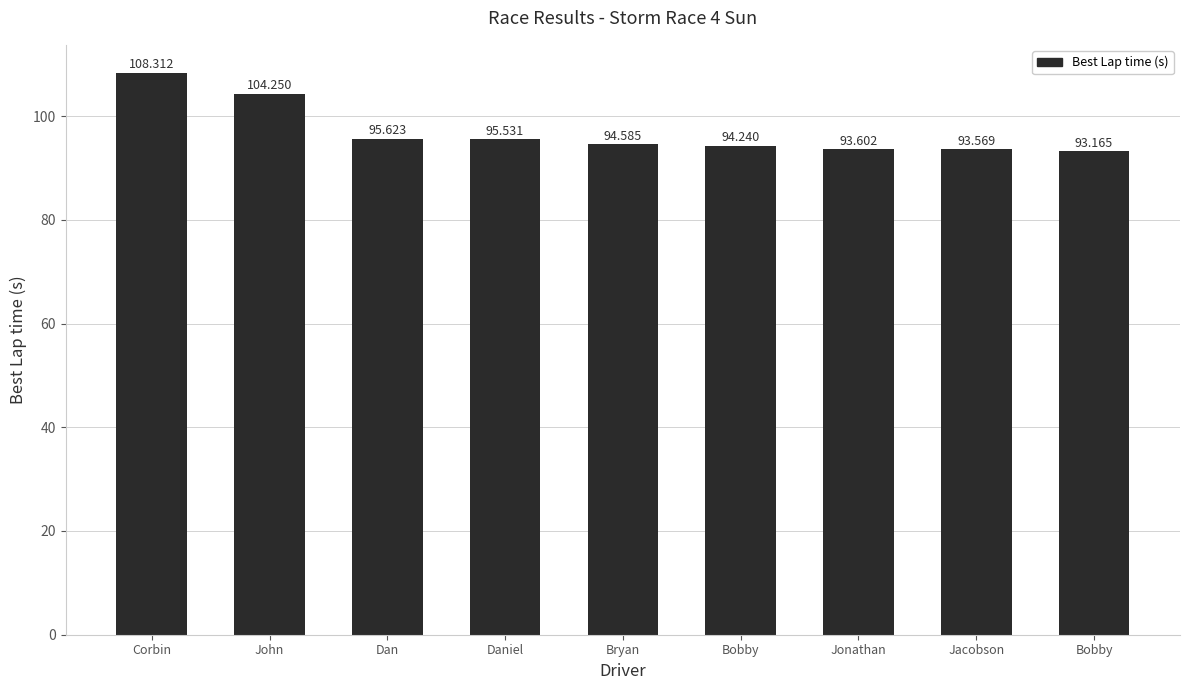

Approximately how many times larger is the value at Corbin compared to Jacobson?

1.2